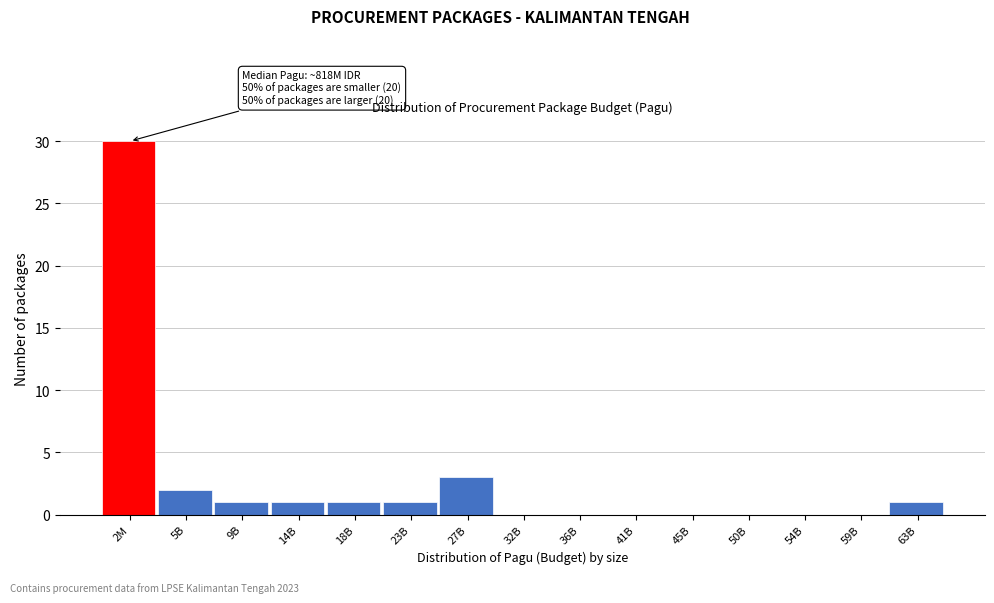

Reading left to right, transcribe all the data shown in this chart.

2M=30	5B=2	9B=1	14B=1	18B=1	23B=1	27B=3	32B=0	36B=0	41B=0	45B=0	50B=0	54B=0	59B=0	63B=1